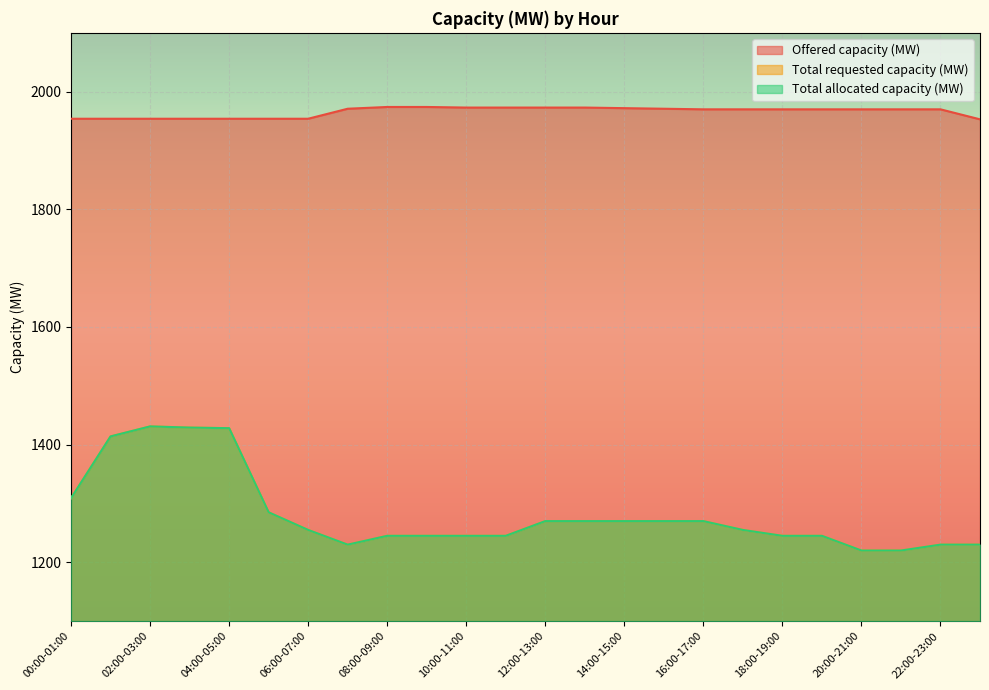

Between 18:00-19:00 and 08:00-09:00, which is larger?

08:00-09:00